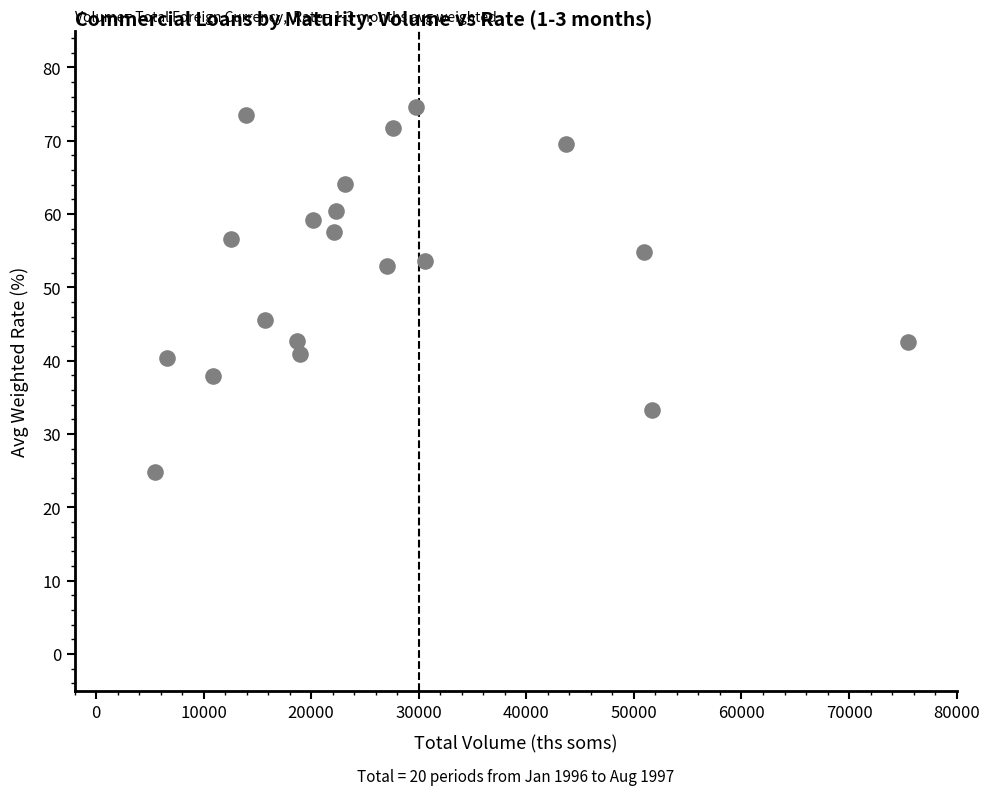

What is the range of Y values (max minus min)?

49.9